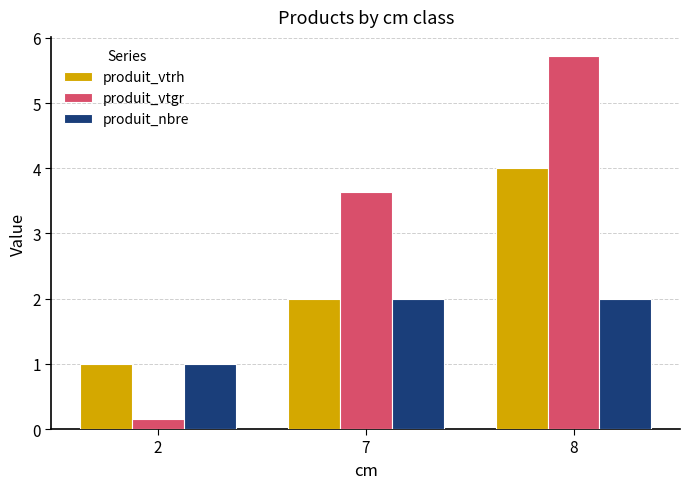

How many bars are there in total?

9